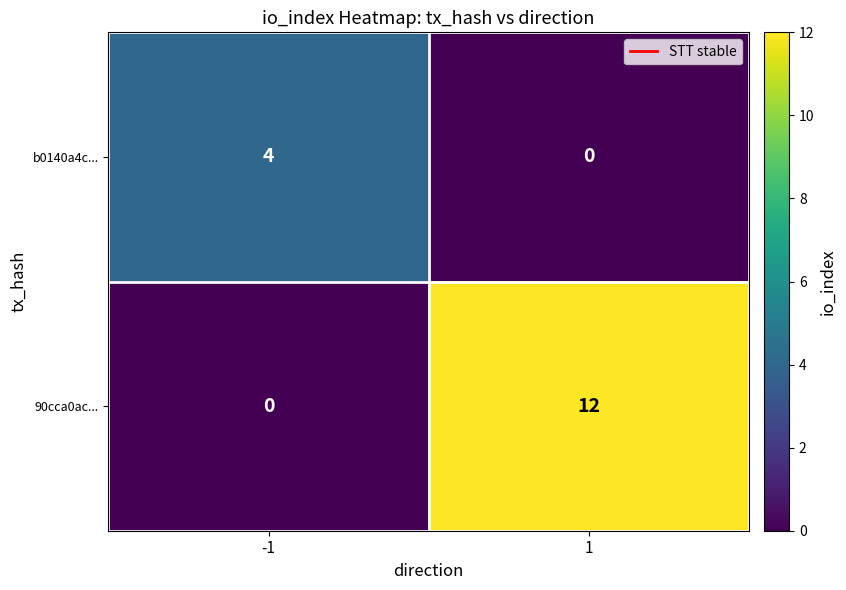

Which series has the widest spread of values?

90cca0ac...